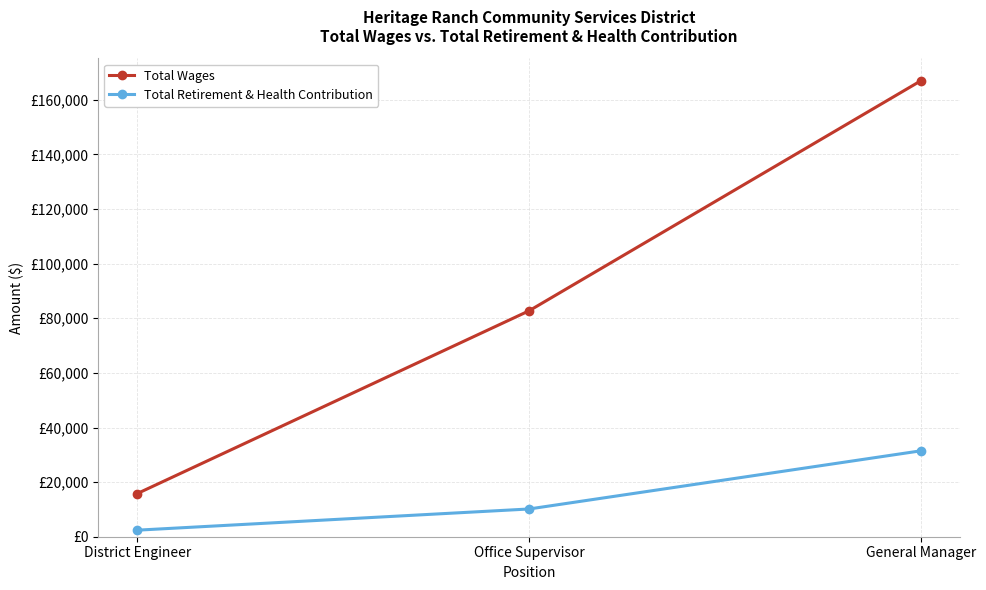

Which series has the largest total across all categories?

Total Wages